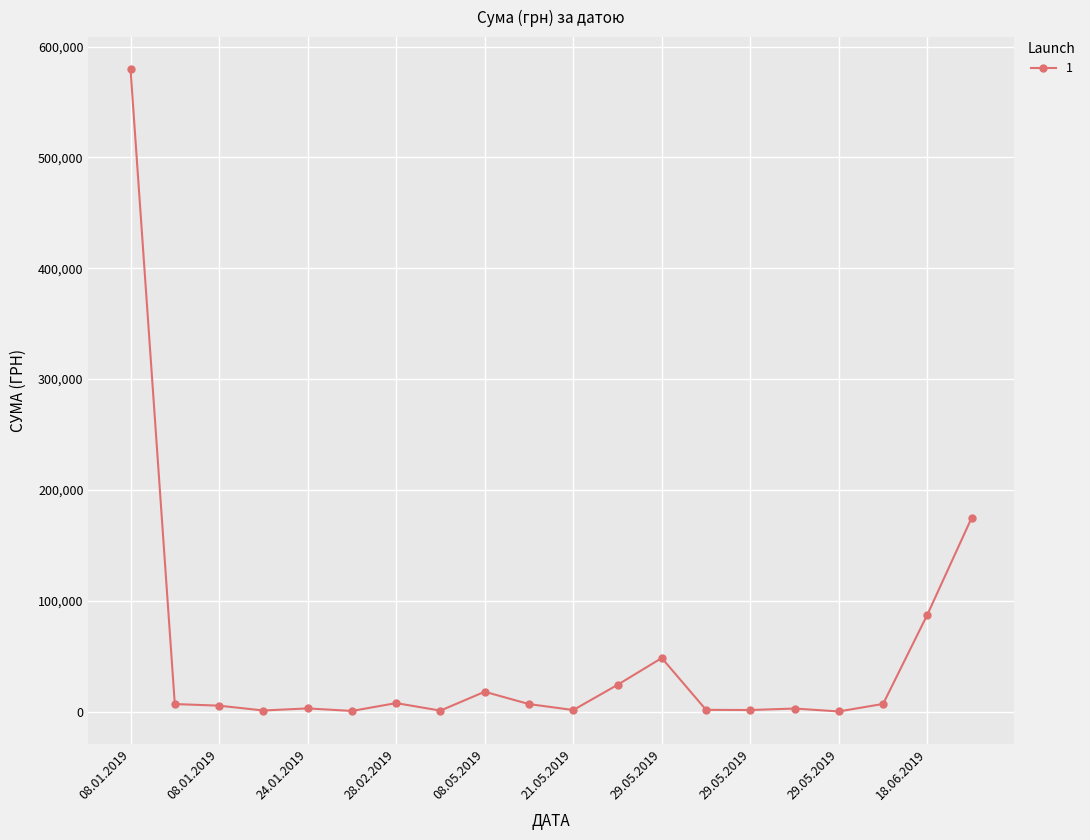

How many data points are less than 6840?

10